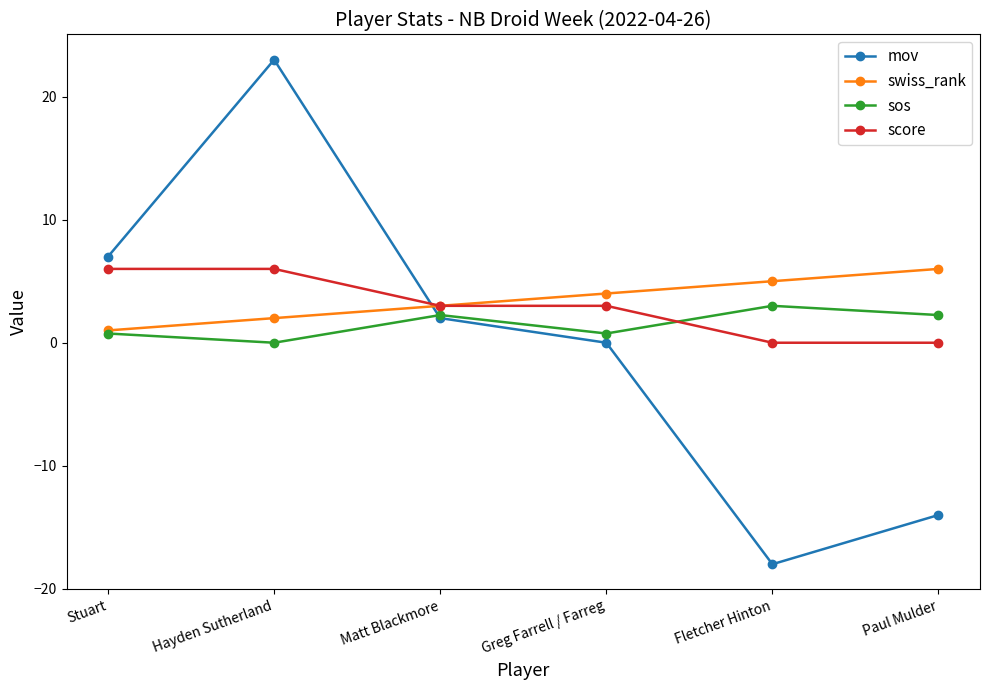

What is the difference between the highest and lowest values at Fletcher Hinton?

23.0